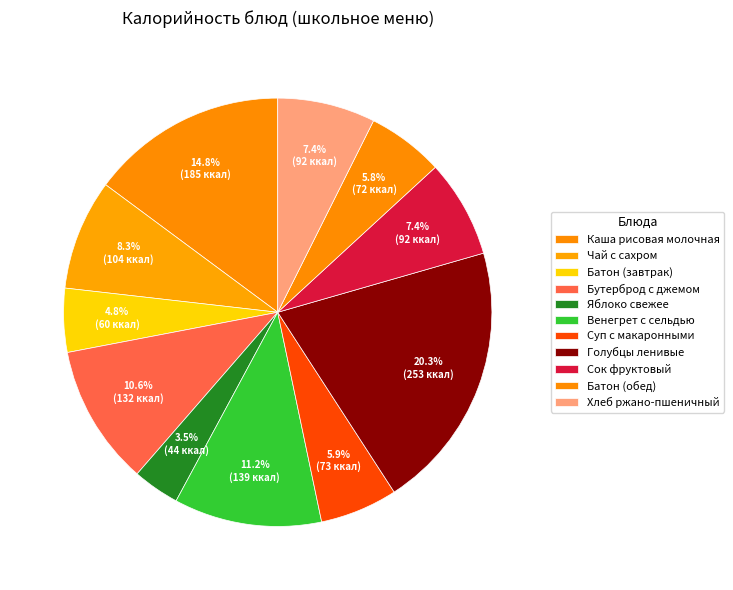

How many segments does this pie chart have?

11